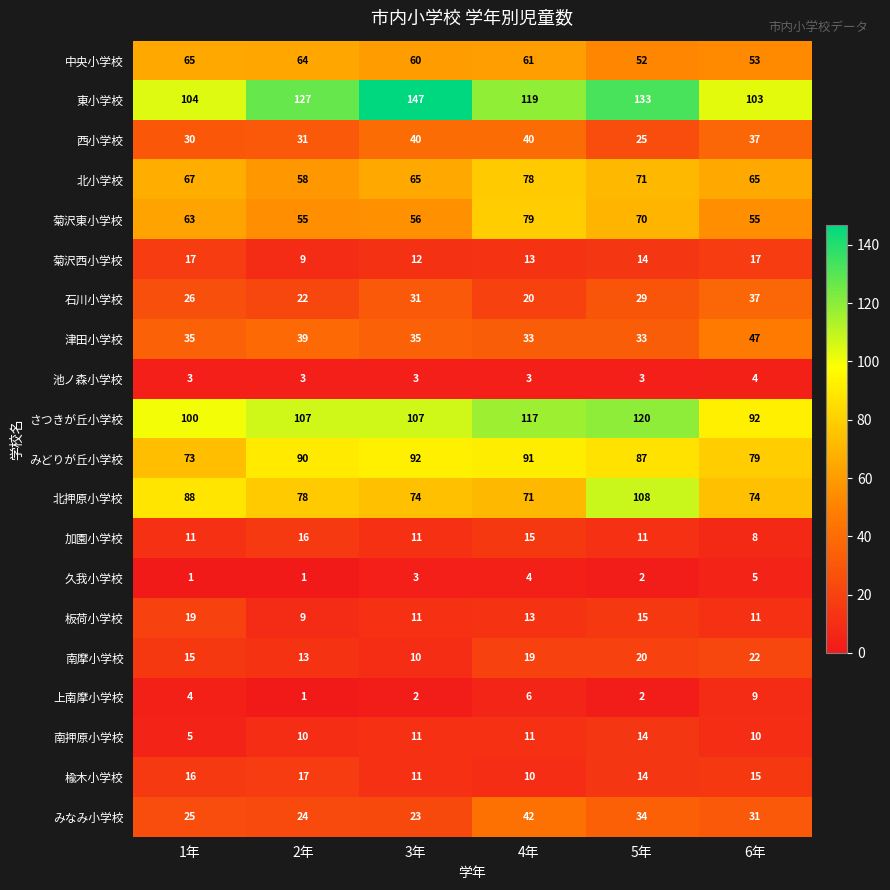

What is the difference between the maximum and minimum values in the 南押原小学校 series?

9